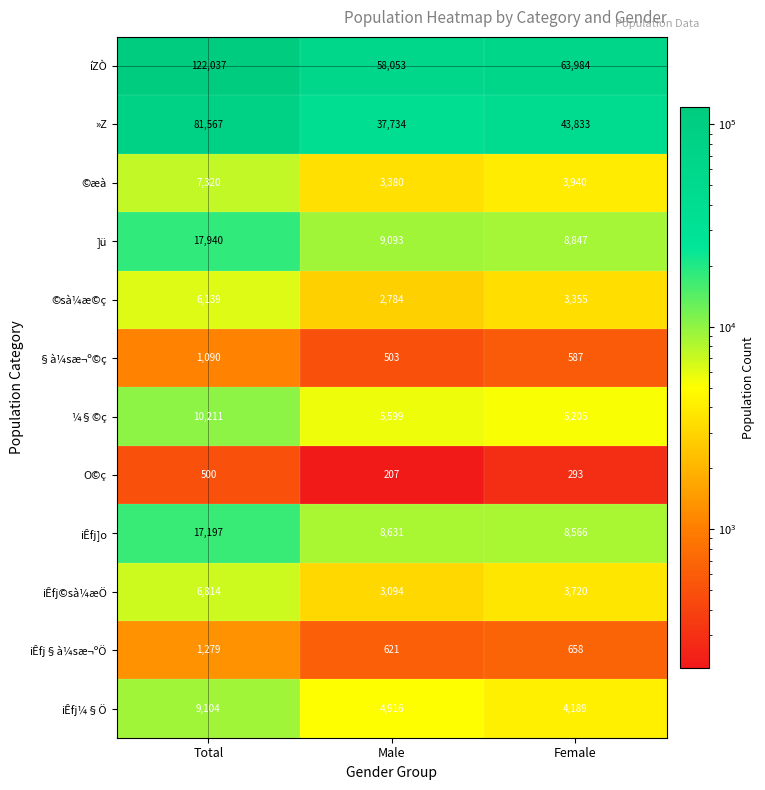

What is the maximum value shown in the chart?

122037